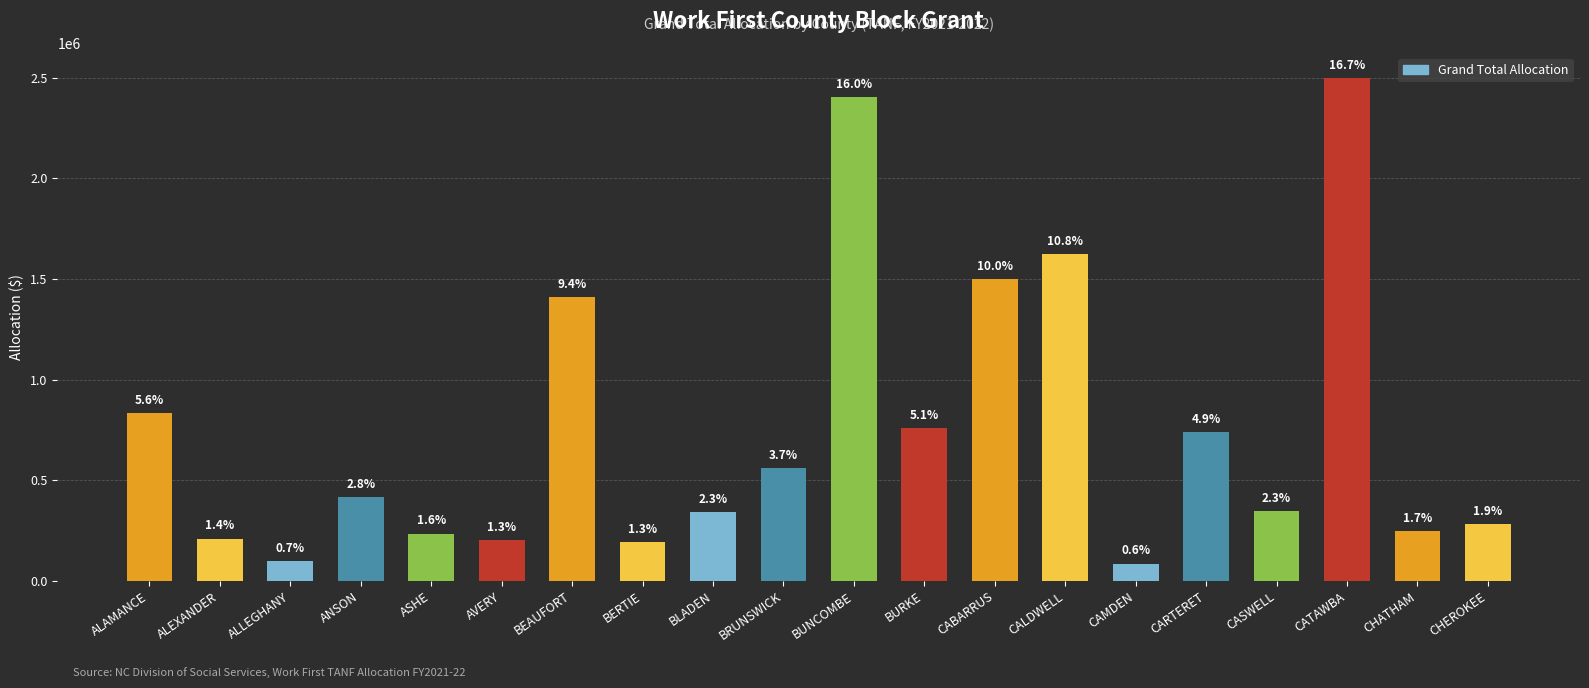

Are the bars horizontal?

No